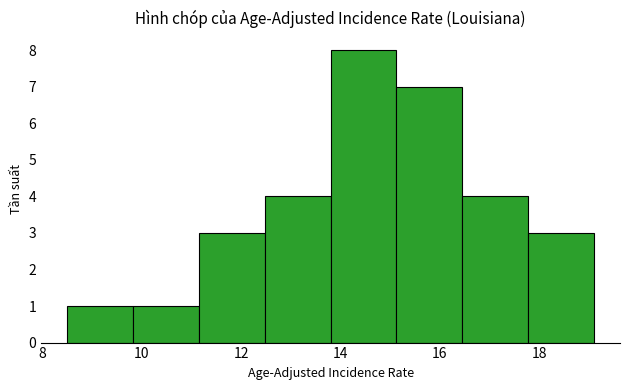

Reading left to right, transcribe this chart: for each bar, give the range it covers on the x-axis and its height. Neither the bar edges nor the heights are printed on the chart, so give them approximately, as read against the axes.

8.6 to 9.8: 1
9.8 to 11.2: 1
11.2 to 12.4: 3
12.4 to 13.8: 4
13.8 to 15.2: 8
15.2 to 16.4: 7
16.4 to 17.8: 4
17.8 to 19.2: 3